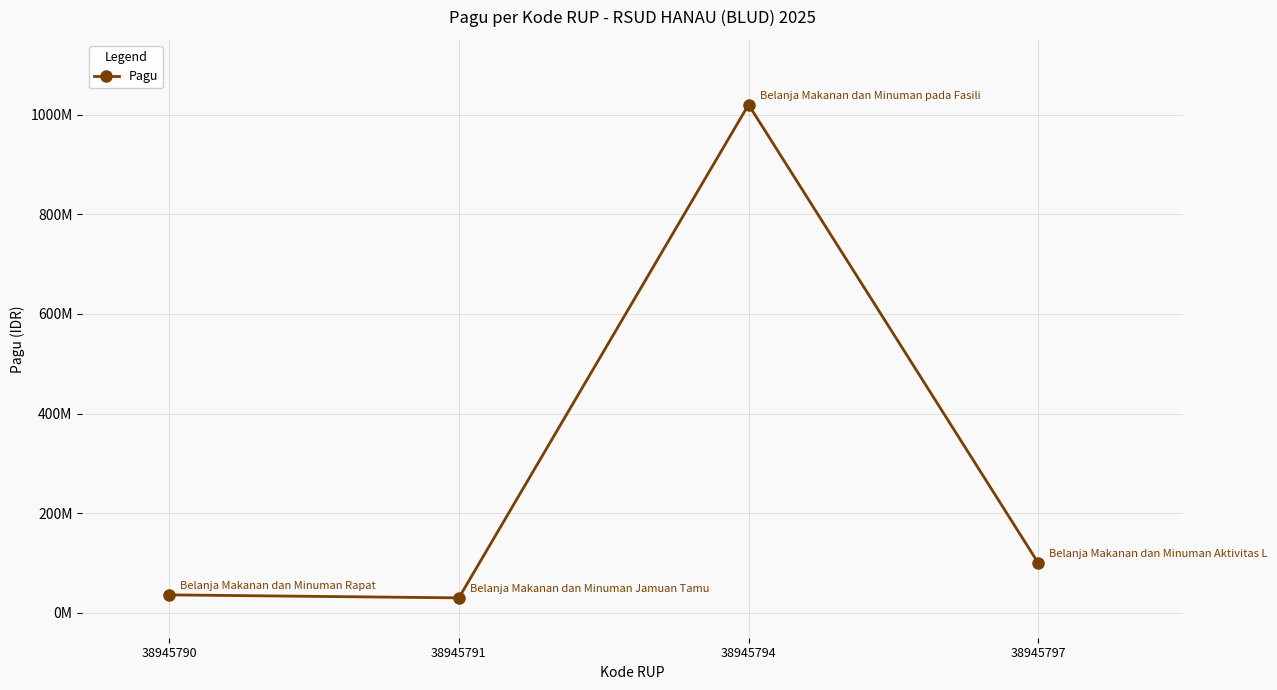

Reading right to left, what are all the values shown in this chart?

100000000	1020000000	30000000	36000000